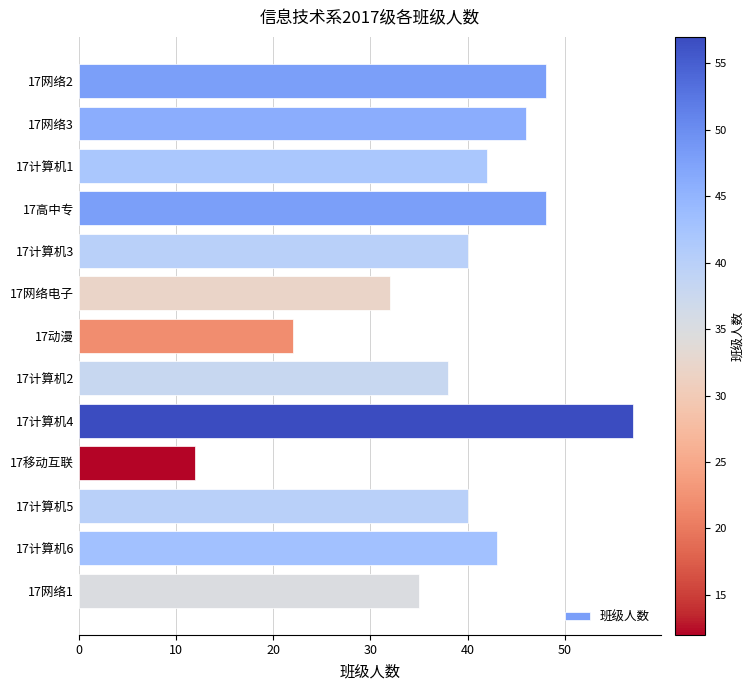

Between 17高中专 and 17动漫, which is larger?

17高中专